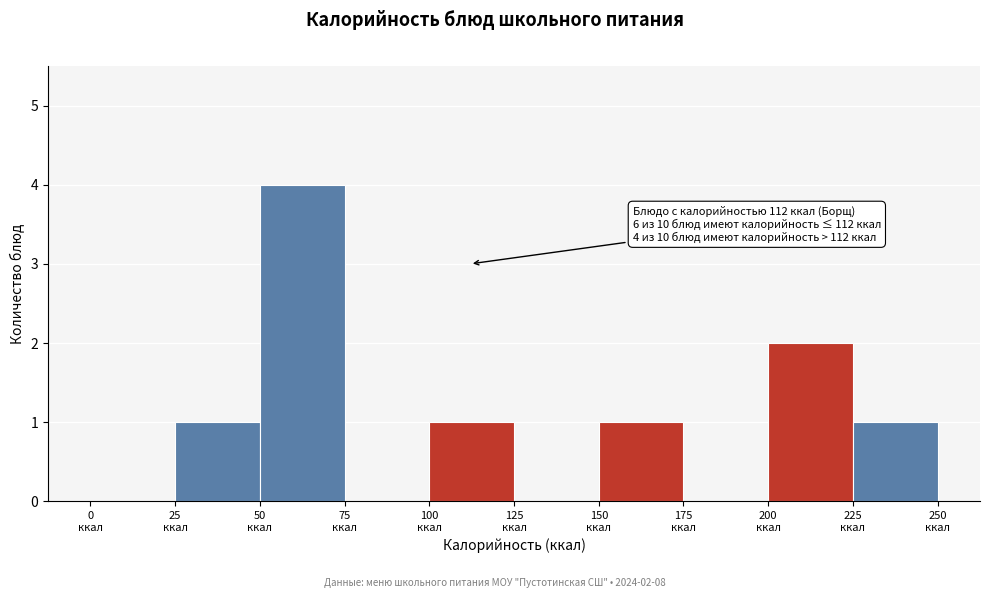

Which range on the x-axis has the tallest bar?

50 to 75